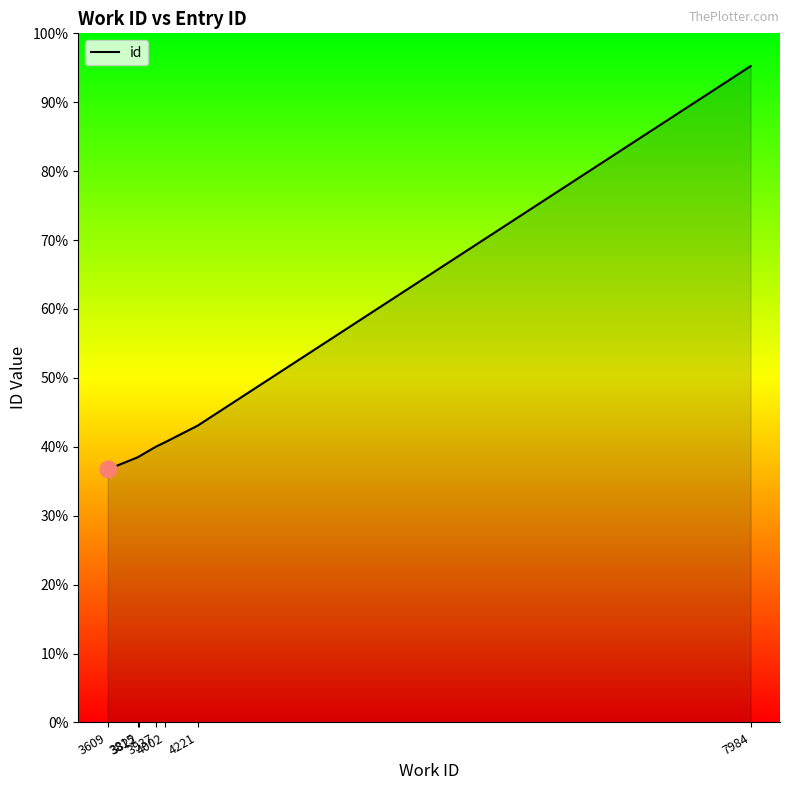

The value at 3822 is 13885. True or false?

False